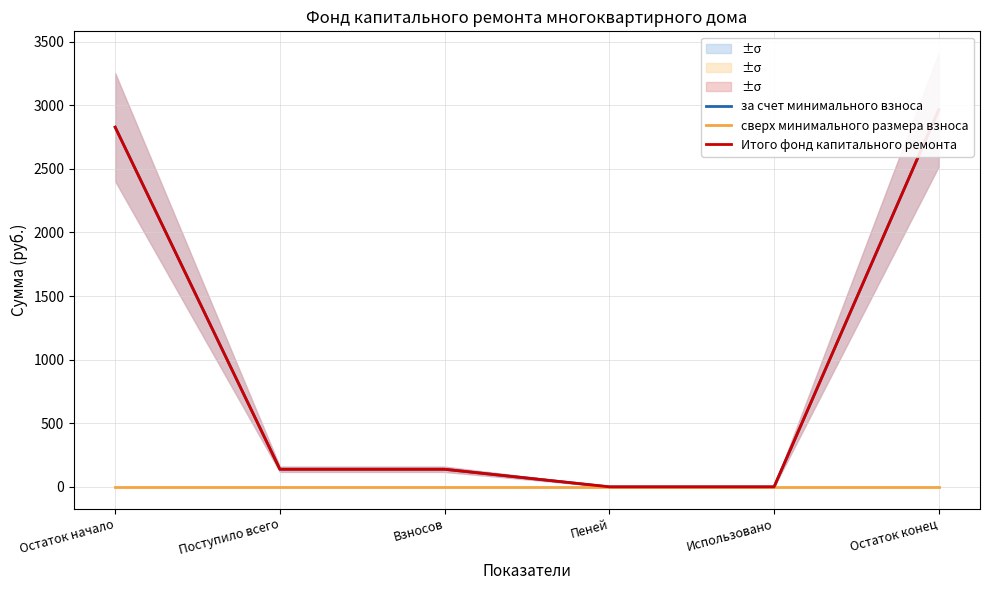

Which series has the widest spread of values?

за счет минимального взноса